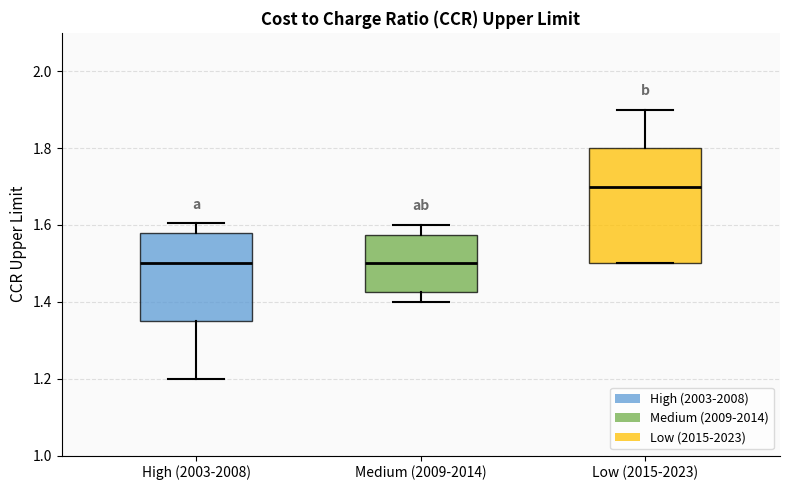

Reading left to right, read every box against the y-axis: the position of its median line, the range the box covers, and the ends of its whiskers. The values are not printed on the chart, so give them approximately, as read against the axis.

High (2003-2008): median 1.50, box 1.36 to 1.58, whiskers 1.20 to 1.60
Medium (2009-2014): median 1.50, box 1.42 to 1.58, whiskers 1.40 to 1.60
Low (2015-2023): median 1.70, box 1.50 to 1.80, whiskers 1.50 to 1.90